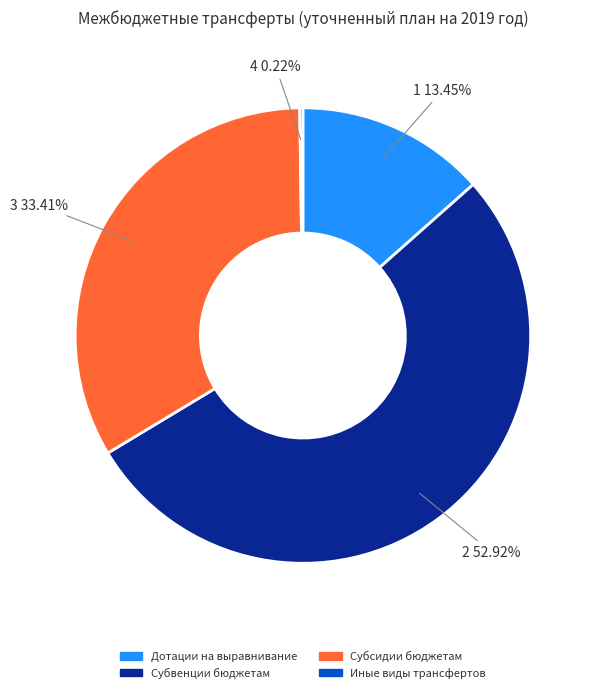

Does any single category account for the majority?

Yes